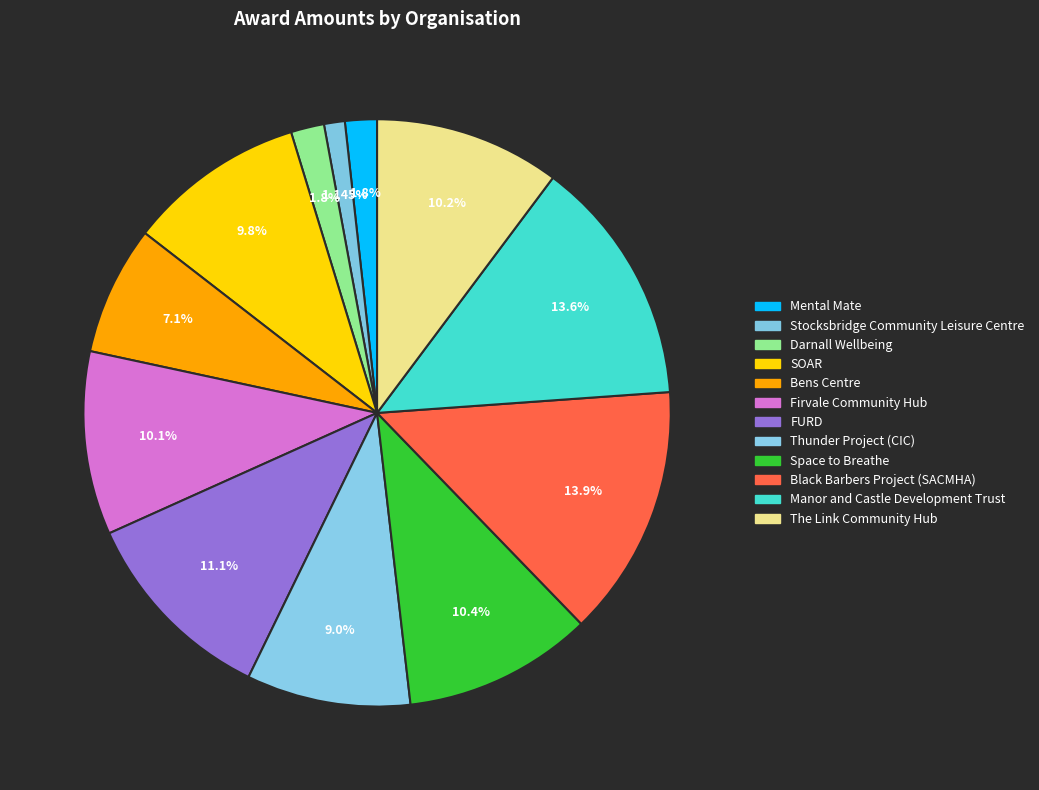

Is it true that Bens Centre is 20% of the pie?

False